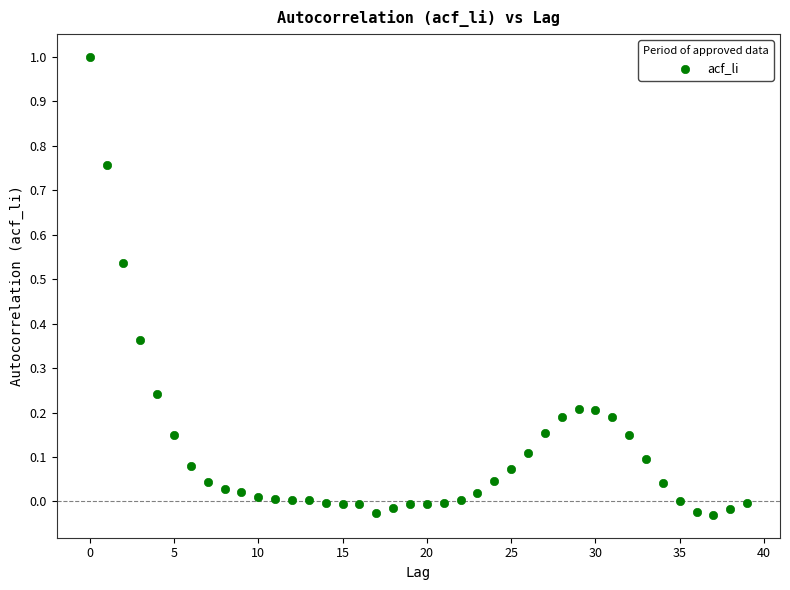

What is the range of Y values (max minus min)?

1.0